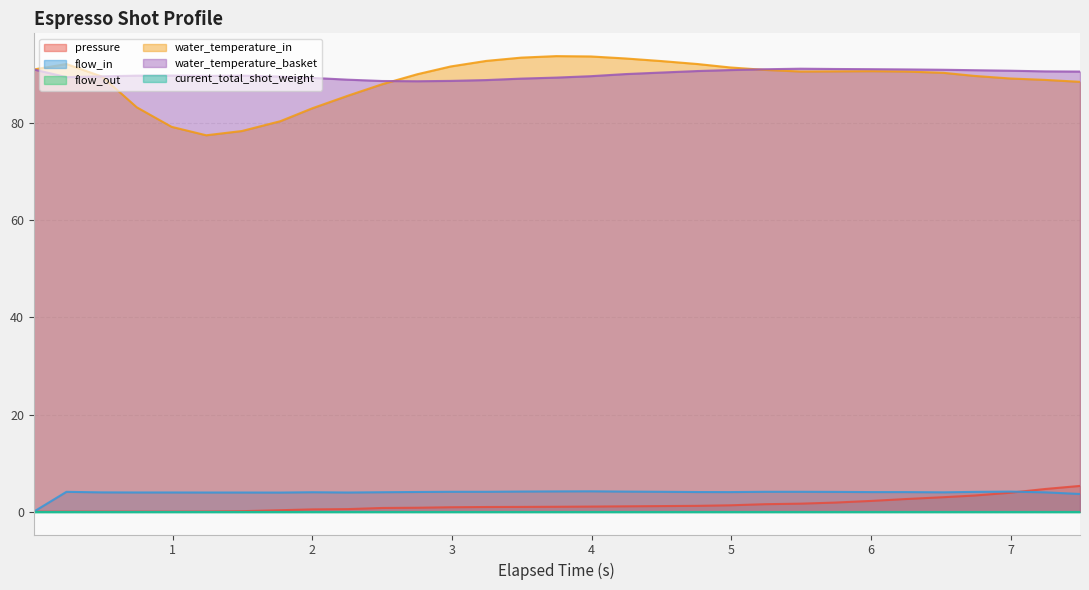

What is the value of the water_temperature_in point at the 12th from the left?

90.0